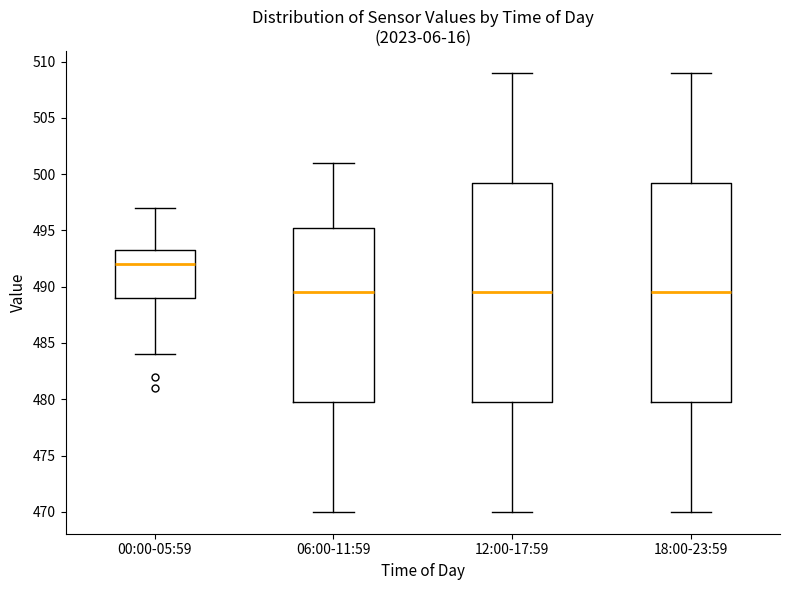

Which box's median line is the highest?

00:00-05:59